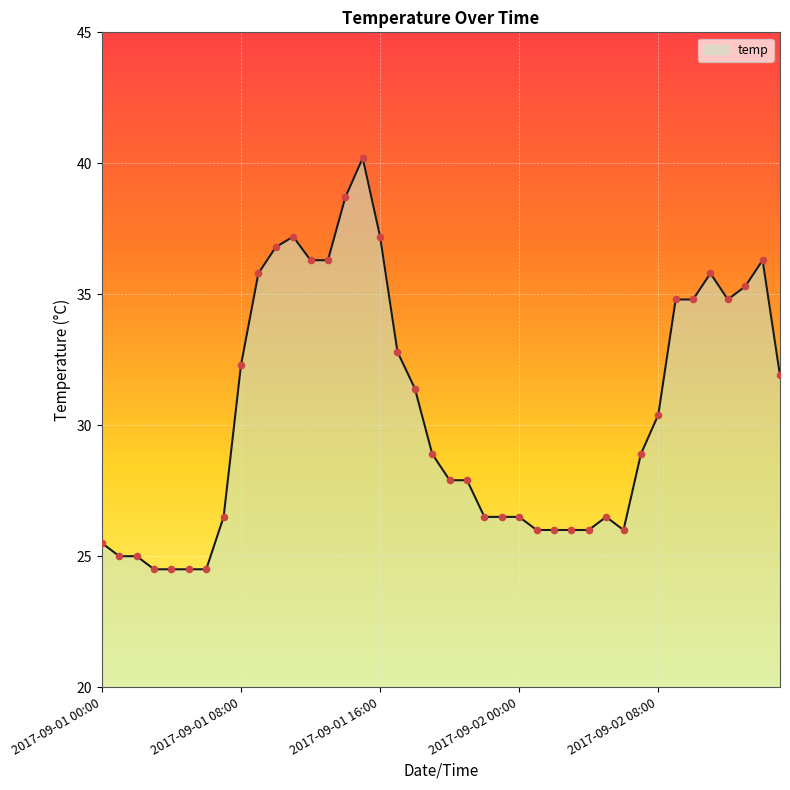

What is the smallest value displayed?

24.5